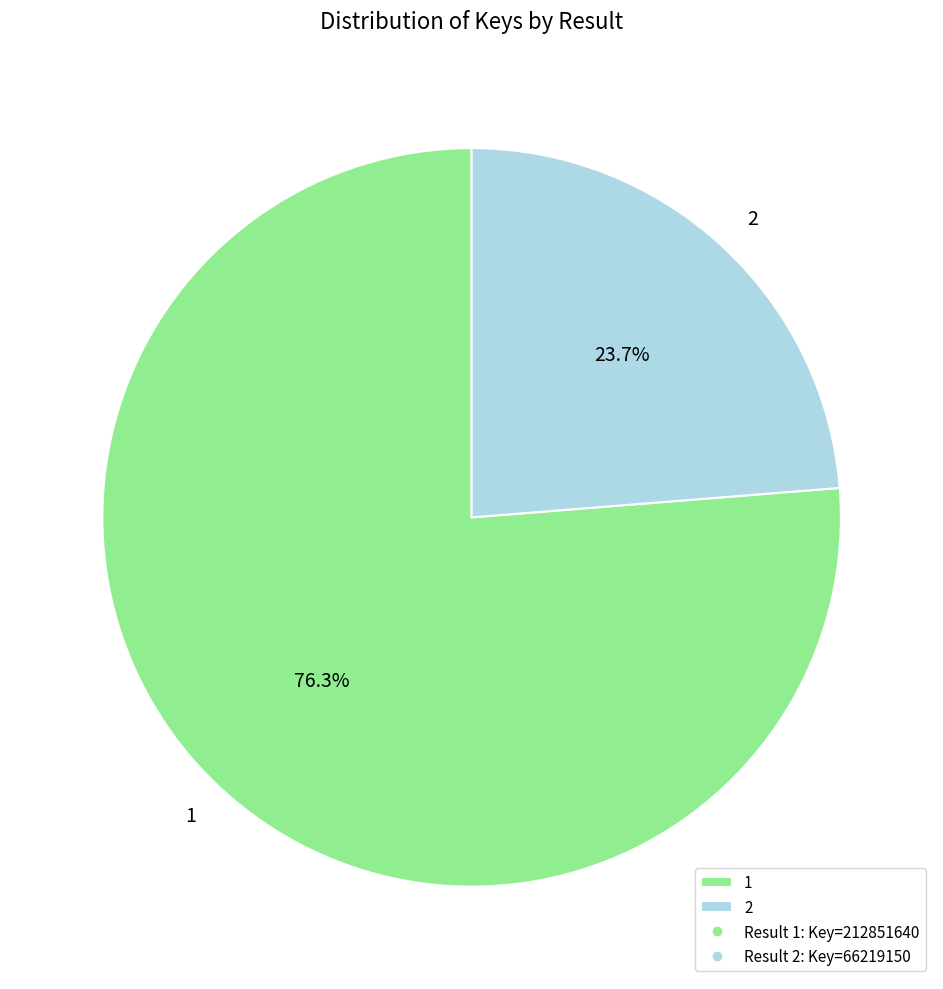

What percentage is the 2 slice, to the nearest percent?

24%